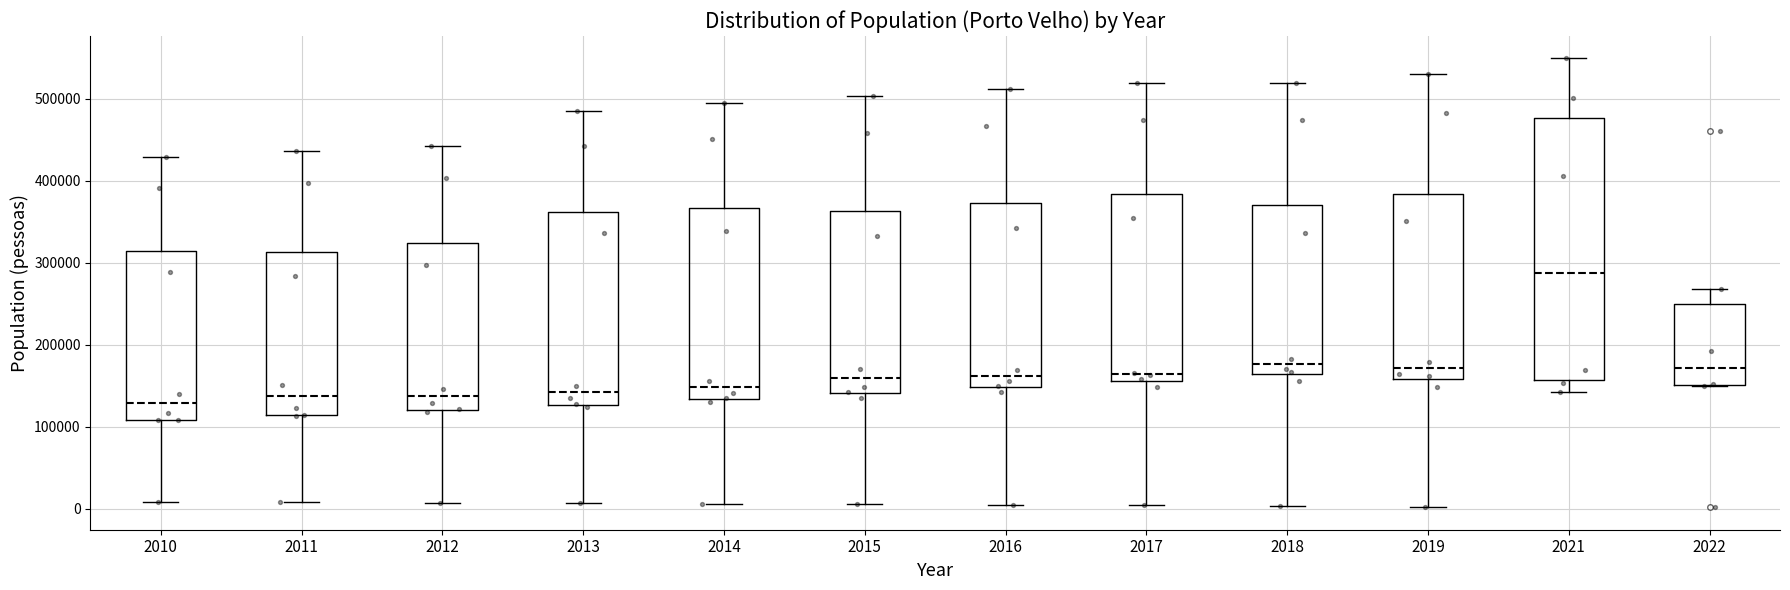

Where is the lower edge of the box at x = 2022 on the y-axis? The values are not printed on the chart, so give them approximately, as read against the axis.

150000